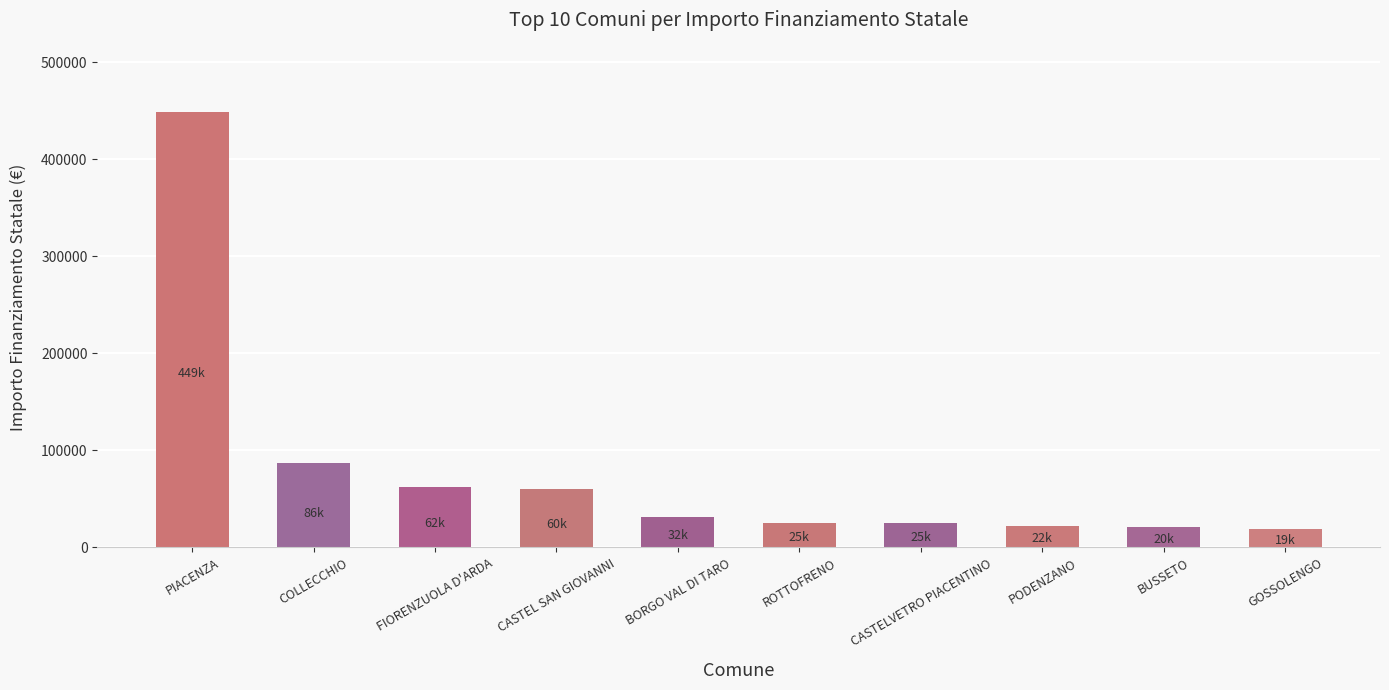

What is the change in value from CASTEL SAN GIOVANNI to PODENZANO?

-38279.1